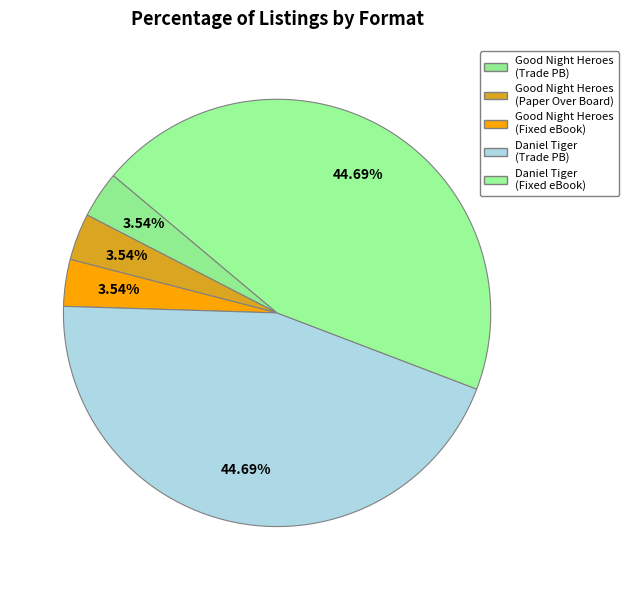

How many slices are in this pie chart?

5